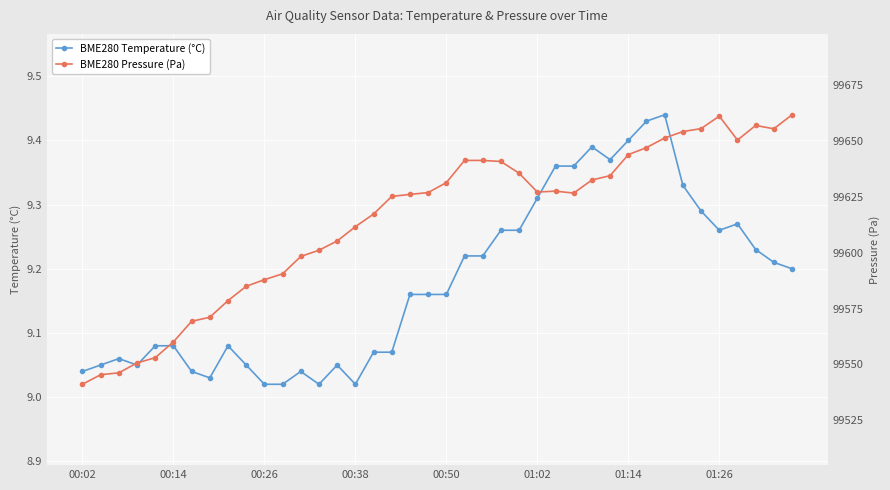

Rank the series at 8 from lowest to highest value.

BME280 Temperature (°C), BME280 Pressure (Pa)